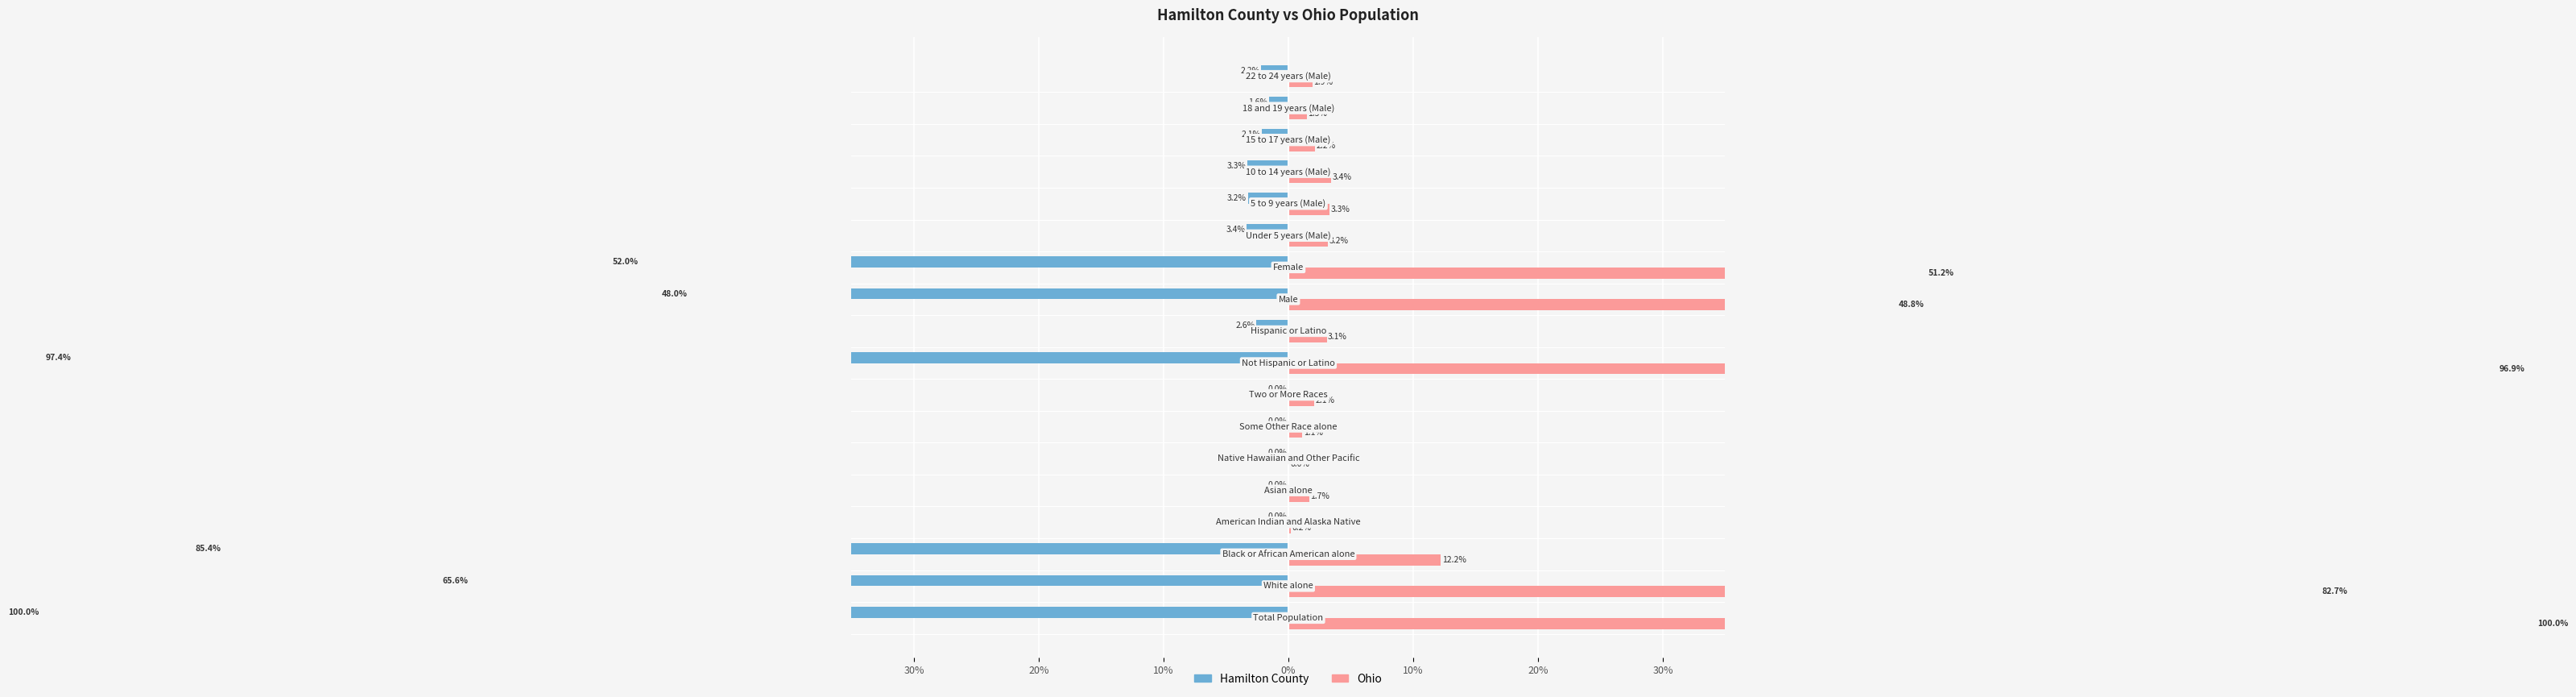

At how many categories does at least one series exceed 9?

6